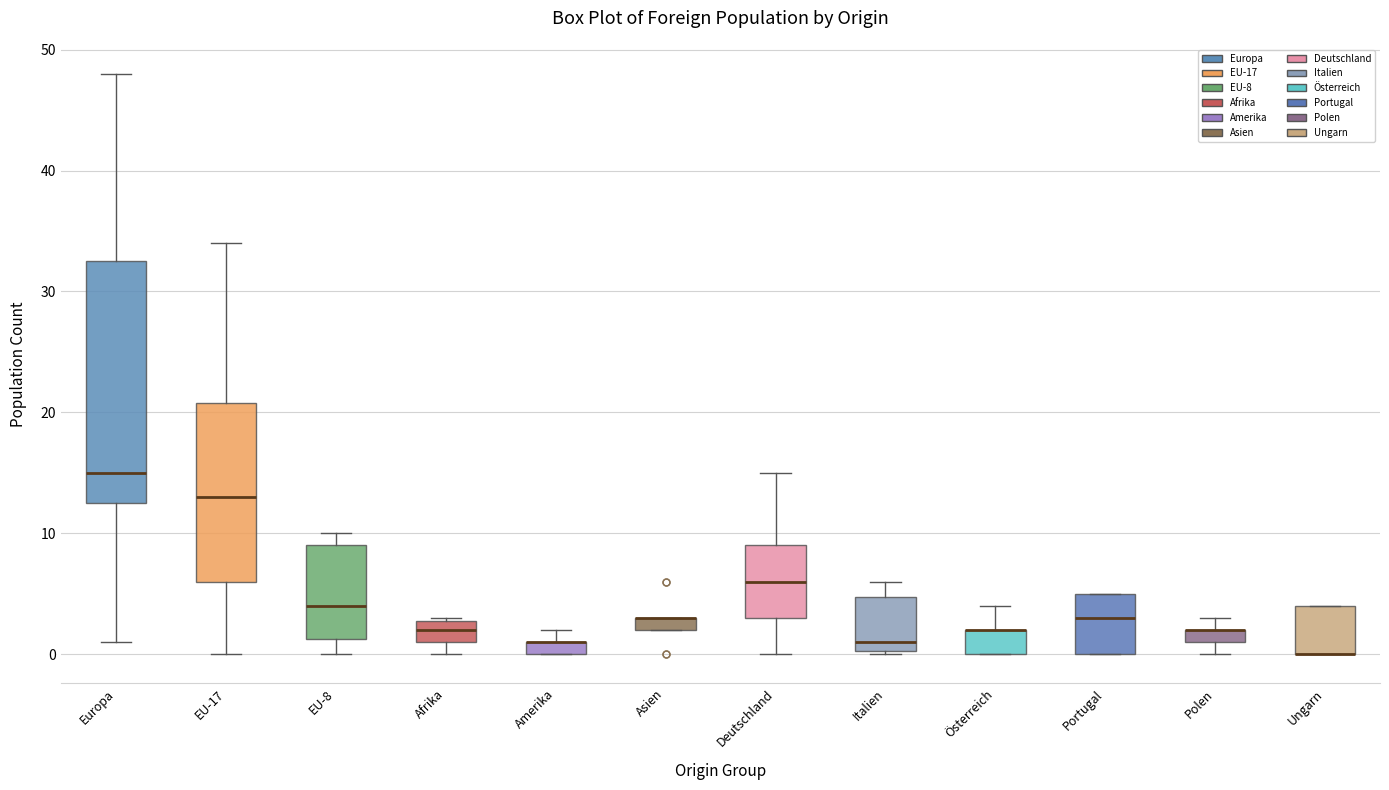

Which box is the tallest, from its lower edge to its upper edge?

Europa